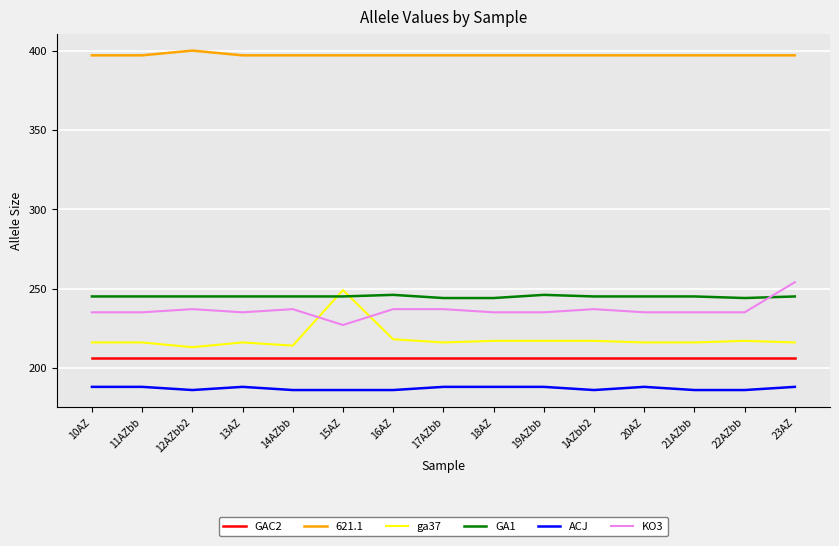

At which label does KO3 reach its minimum?

15AZ